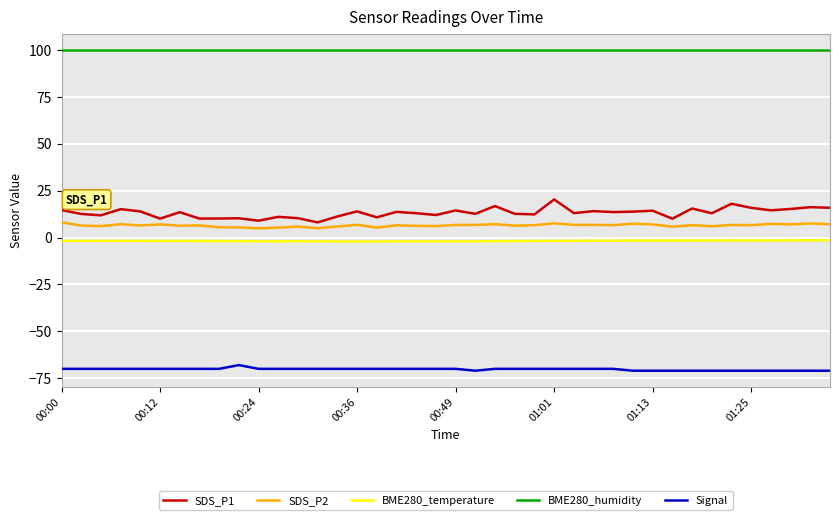

What is the lowest value of the Signal series?

-71.0